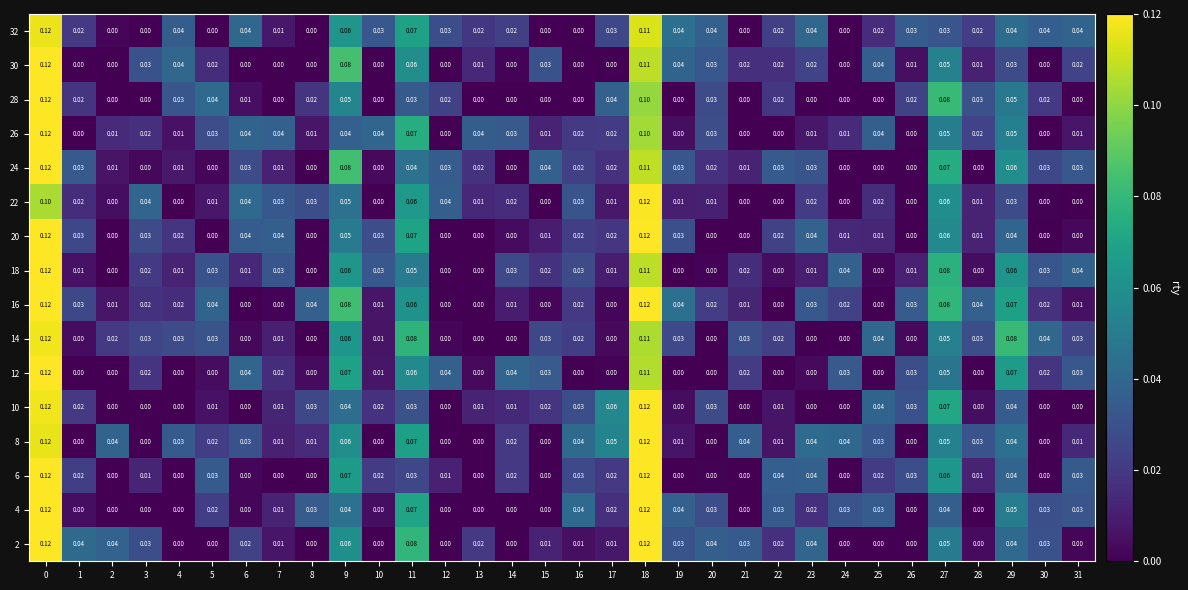

Which series has the largest total across all categories?

32